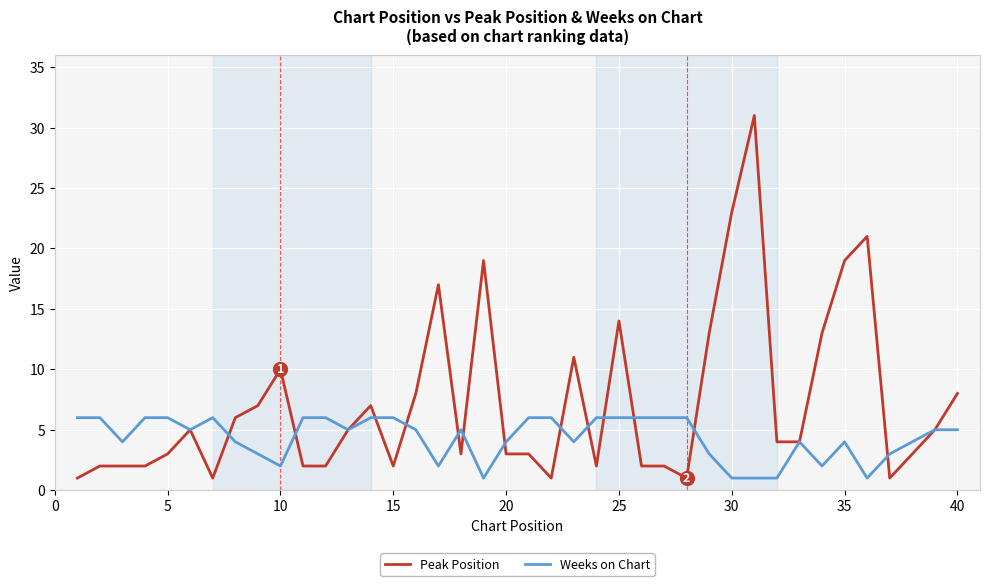

Which series has the largest range (max minus min)?

Peak Position